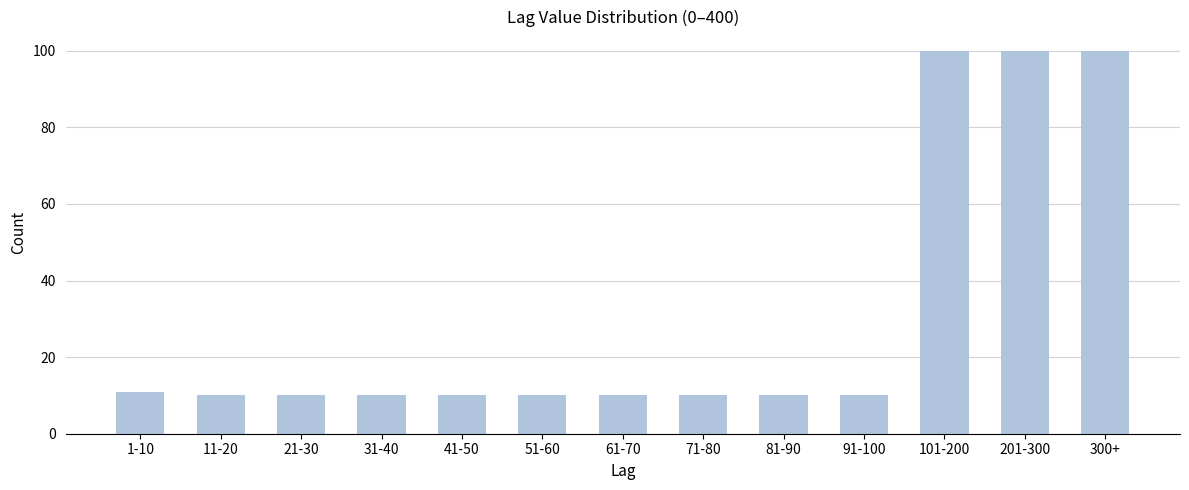

Reading right to left, transcribe all the data shown in this chart.

100	100	100	10	10	10	10	10	10	10	10	10	11